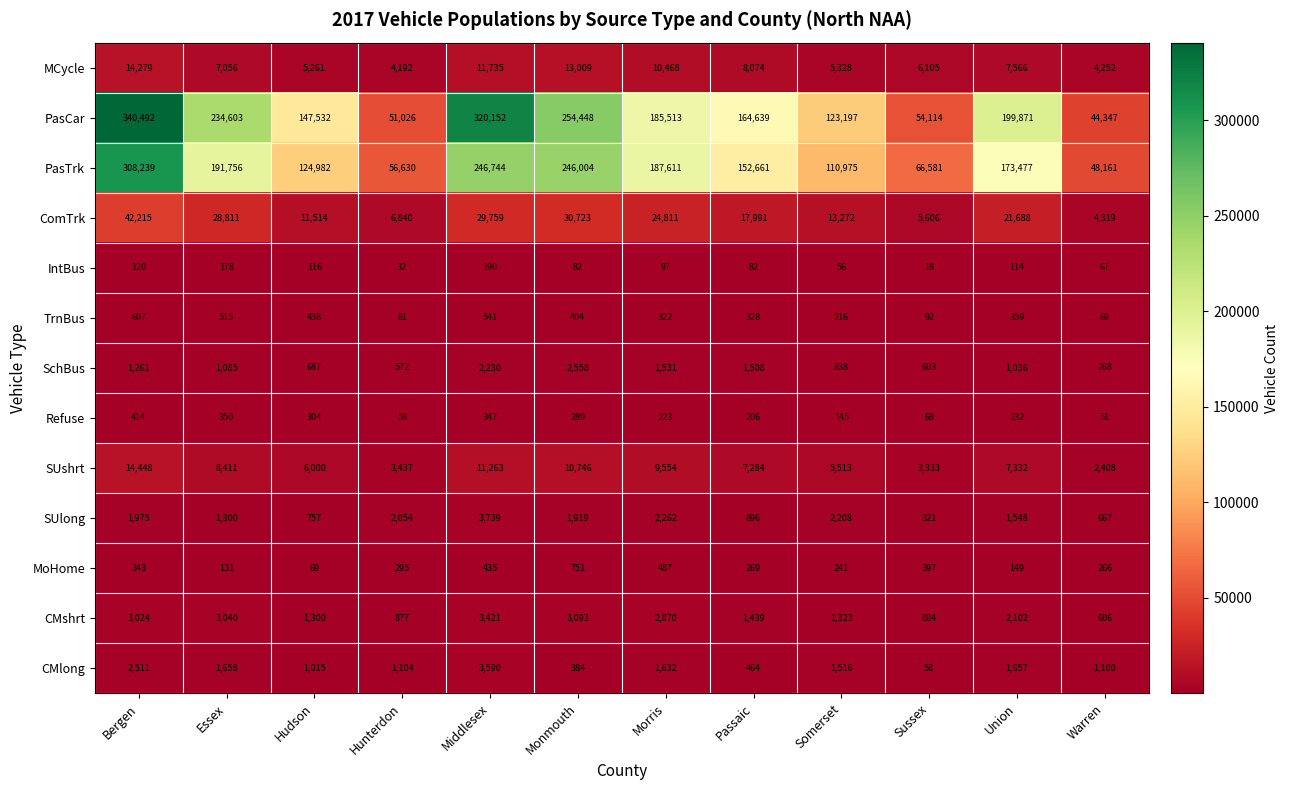

Read the CMlong value at Morris, to the nearest 100.

1600